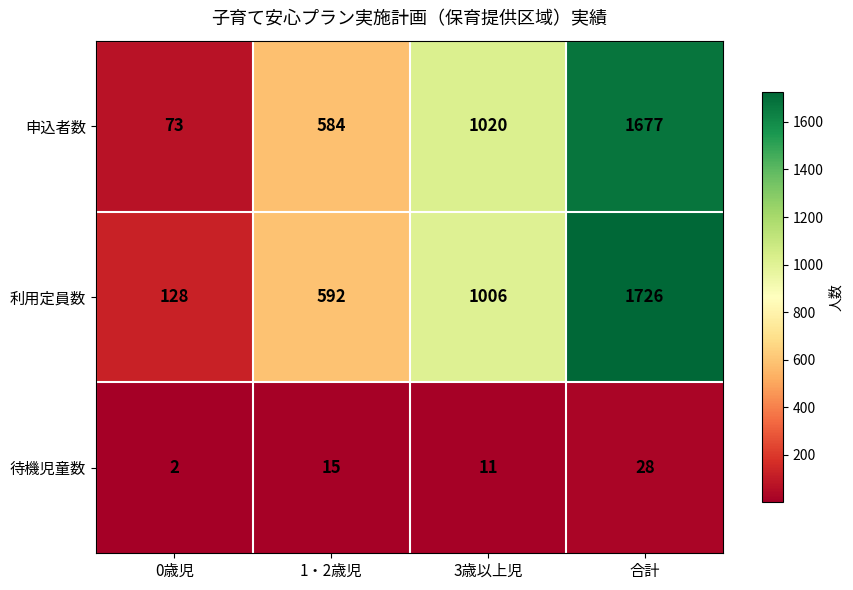

At which label does 利用定員数 reach its minimum?

0歳児